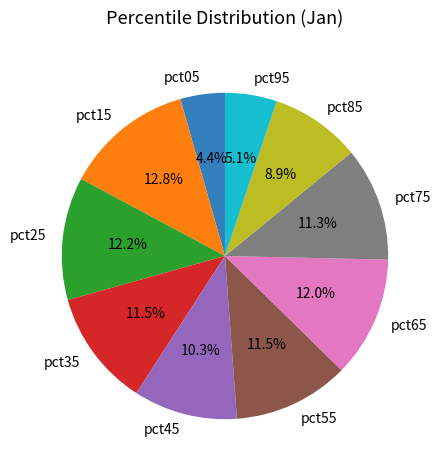

Is there a majority slice in this chart?

No